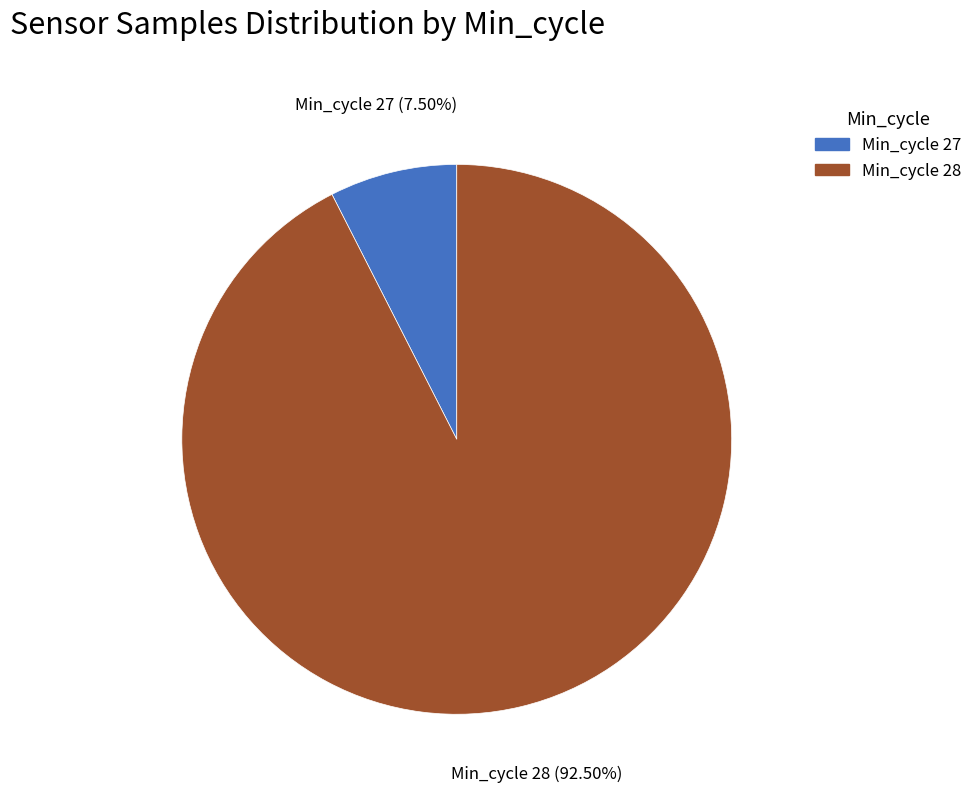

Is there a majority slice in this chart?

Yes